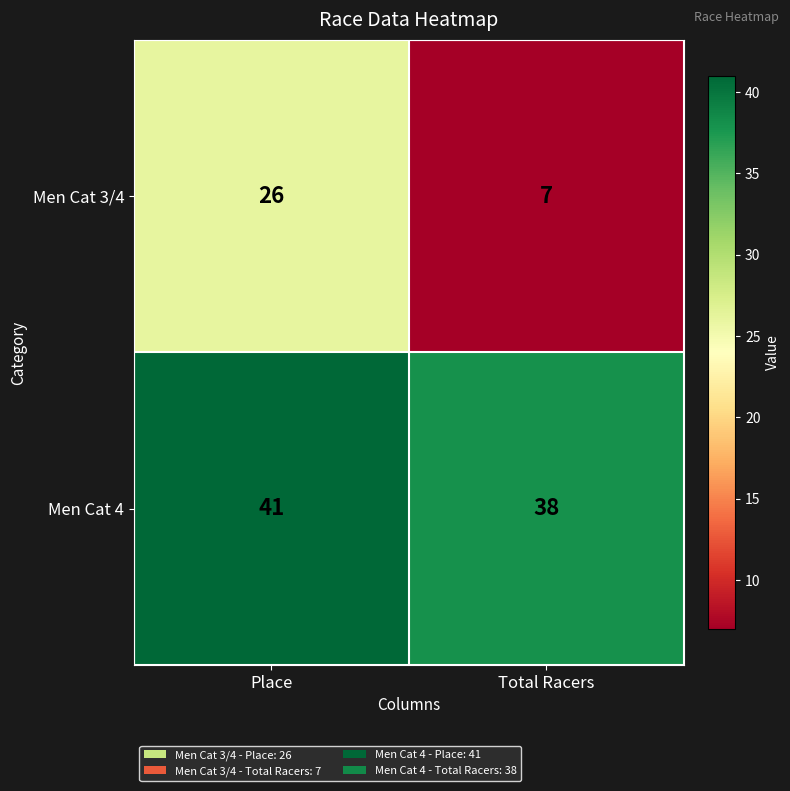

Reading right to left, extract all data points from this chart.

Men Cat 3/4: Total Racers=7	Place=26
Men Cat 4: Total Racers=38	Place=41